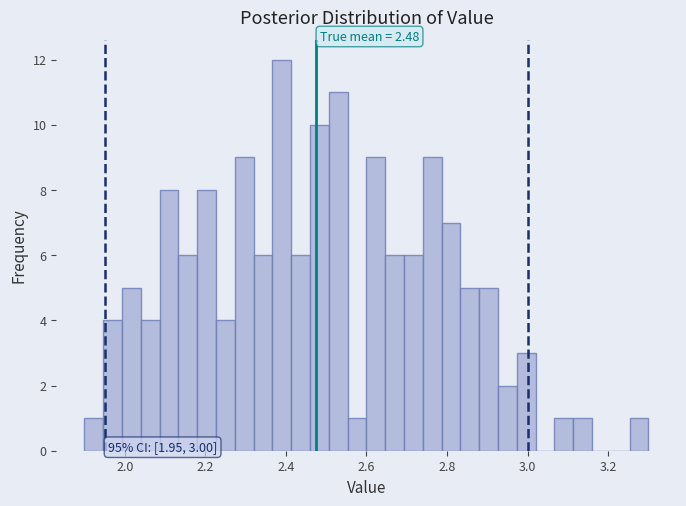

Around what value on the x-axis is the tallest bar? Give the approximate position of its centre, as read against the axis.

2.40